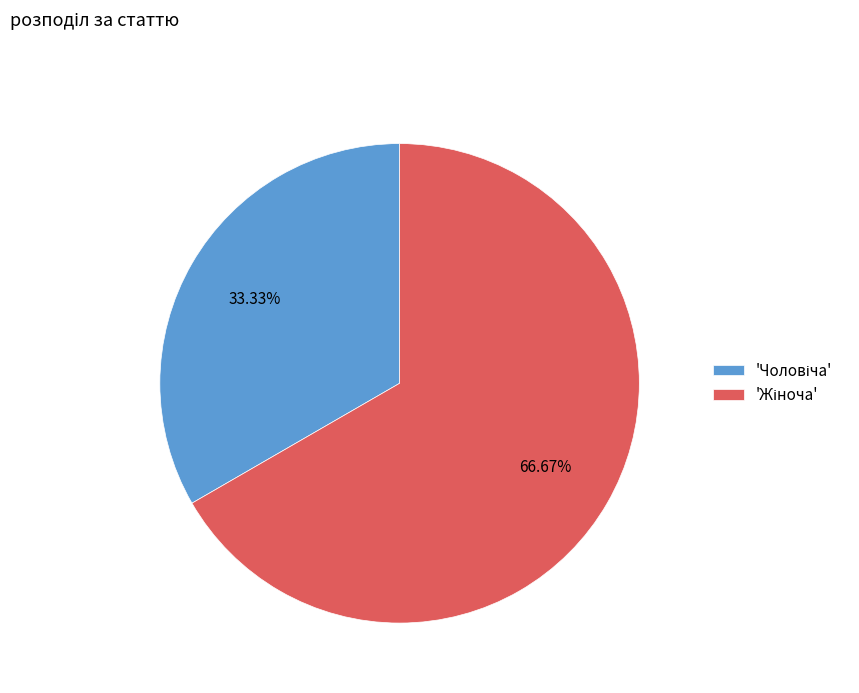

Does any single category account for the majority?

Yes